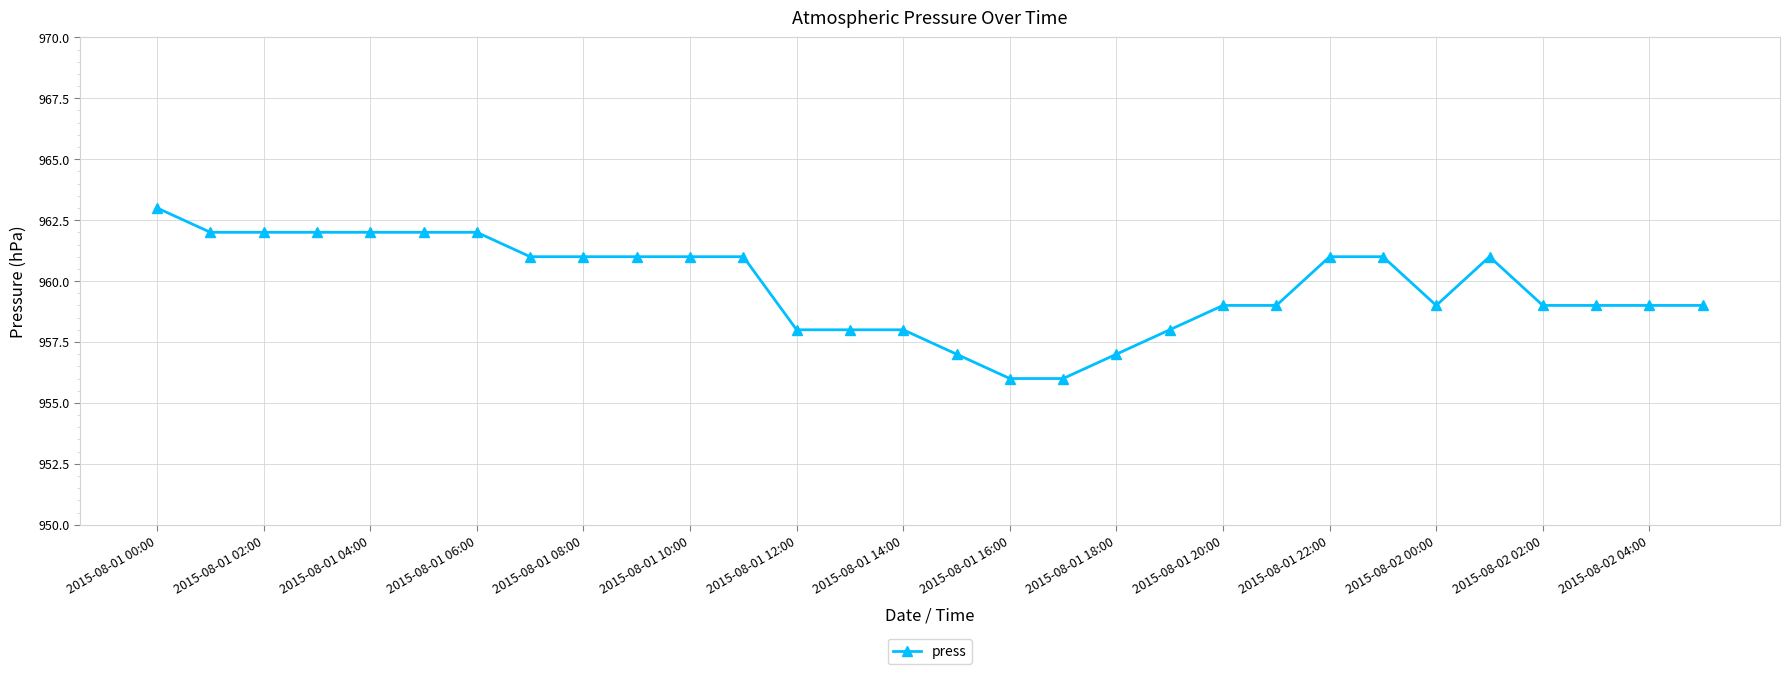

Reading left to right, list all the values displayed in this chart.

963	962	962	962	962	962	962	961	961	961	961	961	958	958	958	957	956	956	957	958	959	959	961	961	959	961	959	959	959	959